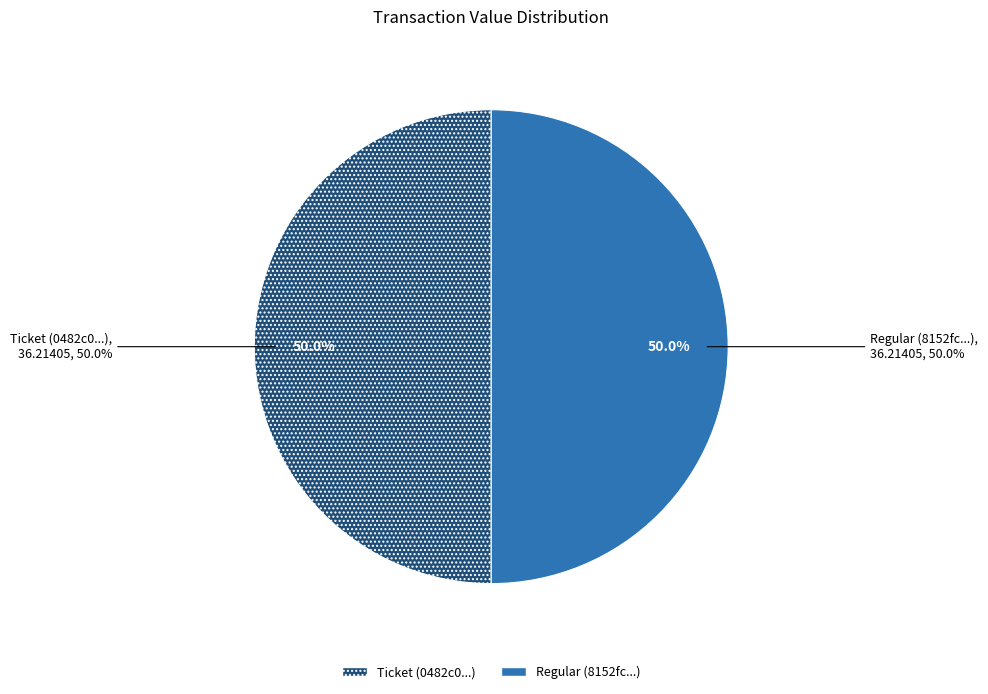

Which has a higher value, Regular or Ticket?

Regular